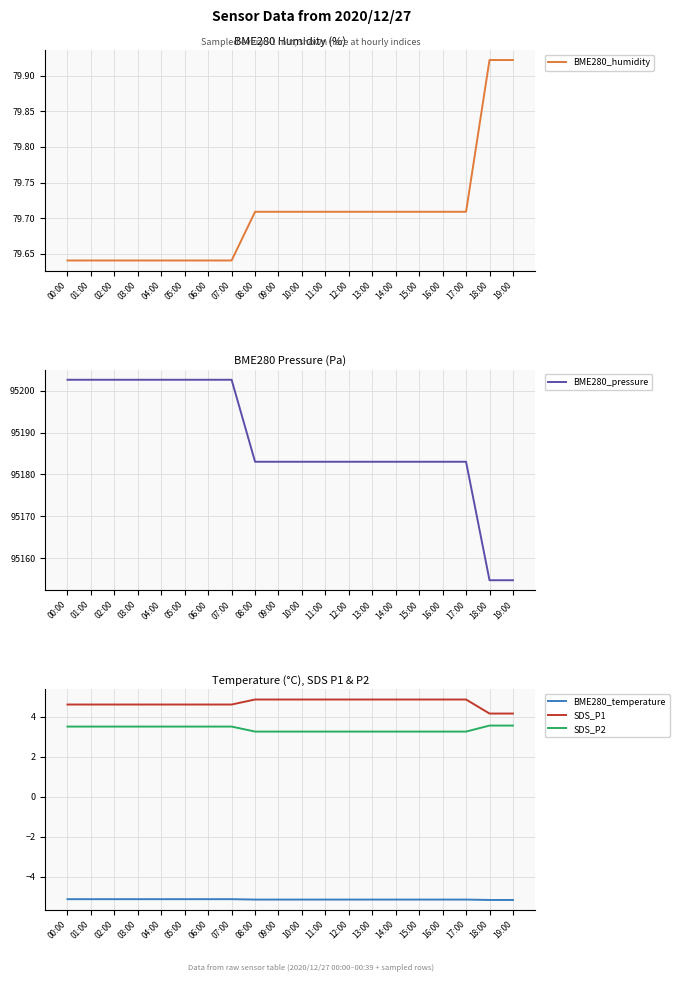

How many data points in BME280_pressure are less than 95183?

2